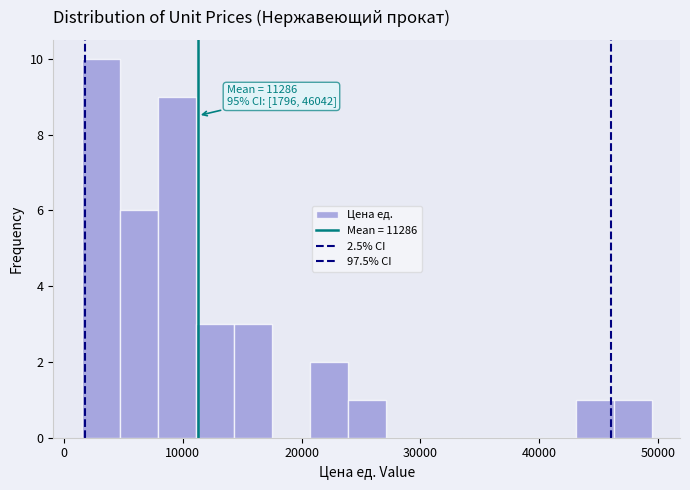

Read against the x-axis, roughly where is the centre of the tallest bar?

3000